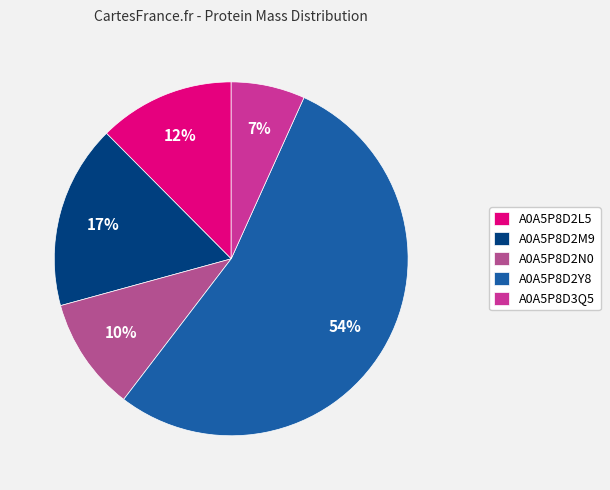

How many slices are in this pie chart?

5